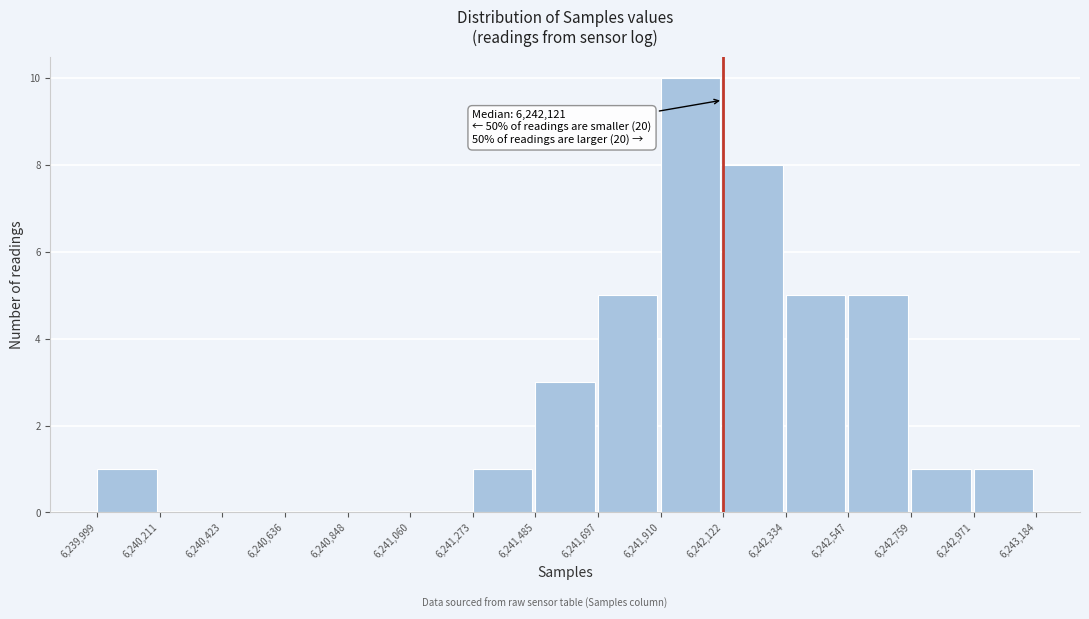

Which range on the x-axis has the tallest bar?

6,241,910 to 6,242,122